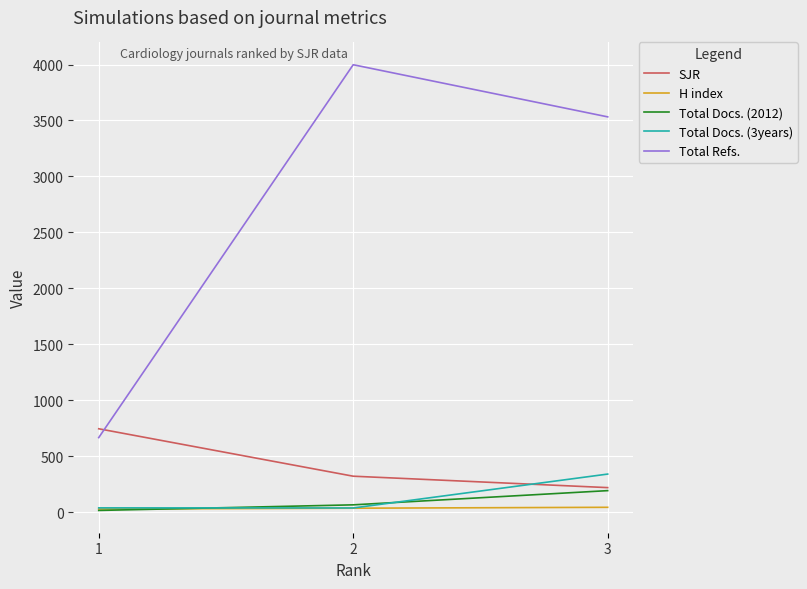

How many lines are shown in the chart?

5